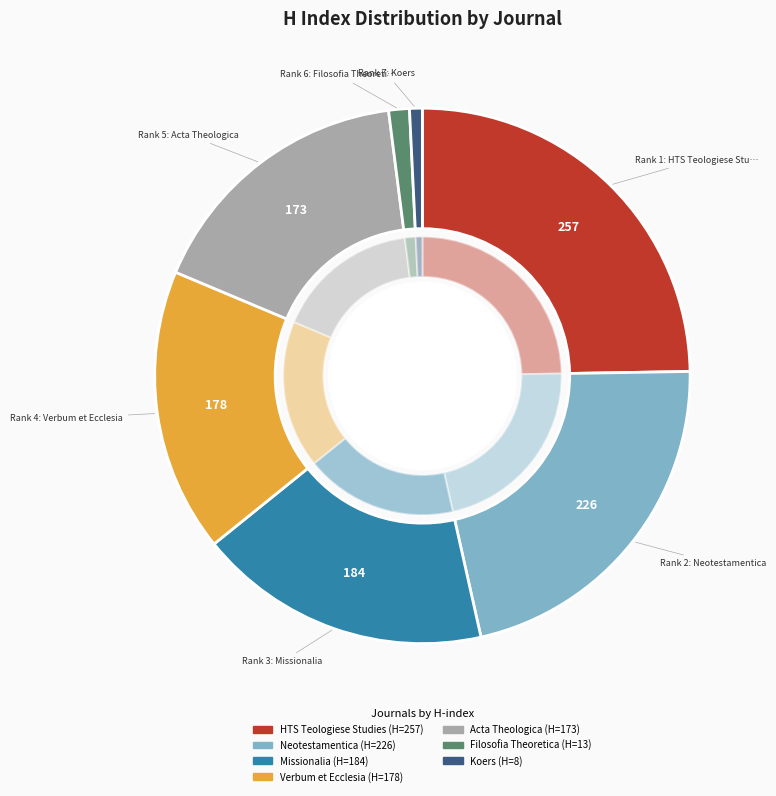

Does Neotestamentica represent more than half of the total?

No